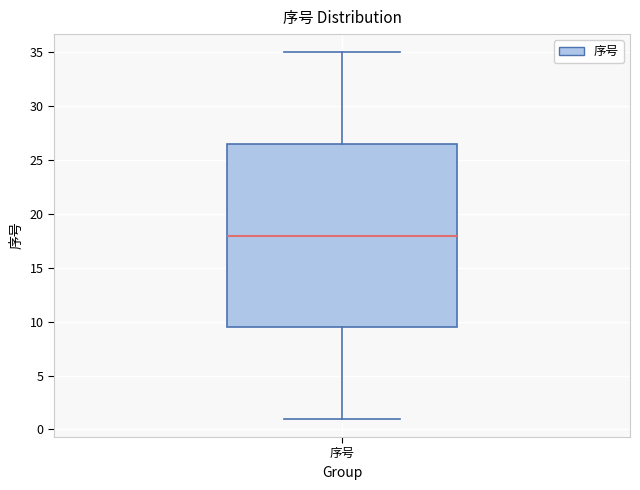

Transcribe this box plot: give where the median line is, the range the box spans, and where the two whiskers end, as read against the y-axis. The values are not printed on the chart, so give them approximately, as read against the axis.

median 18.0, box 9.5 to 26.5, whiskers 1.0 to 35.0